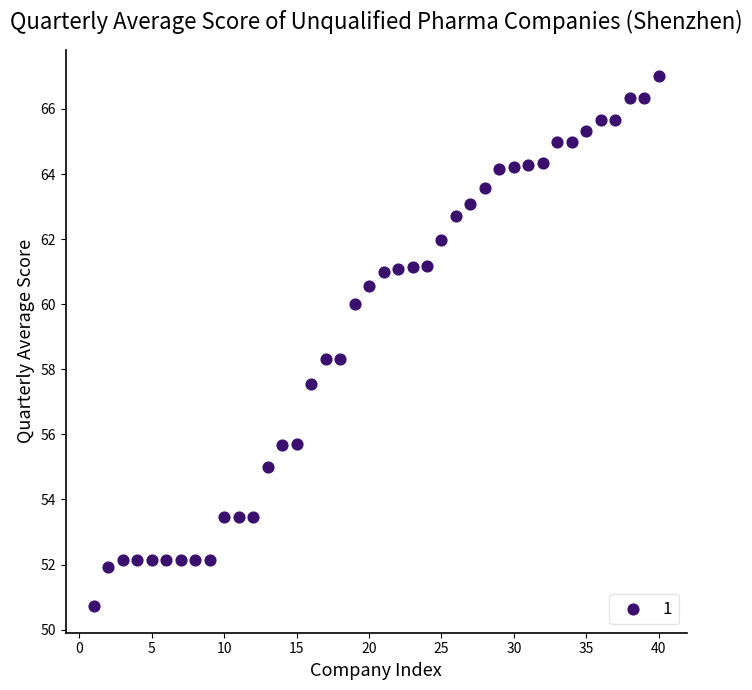

What is the range of Y values (max minus min)?

16.3